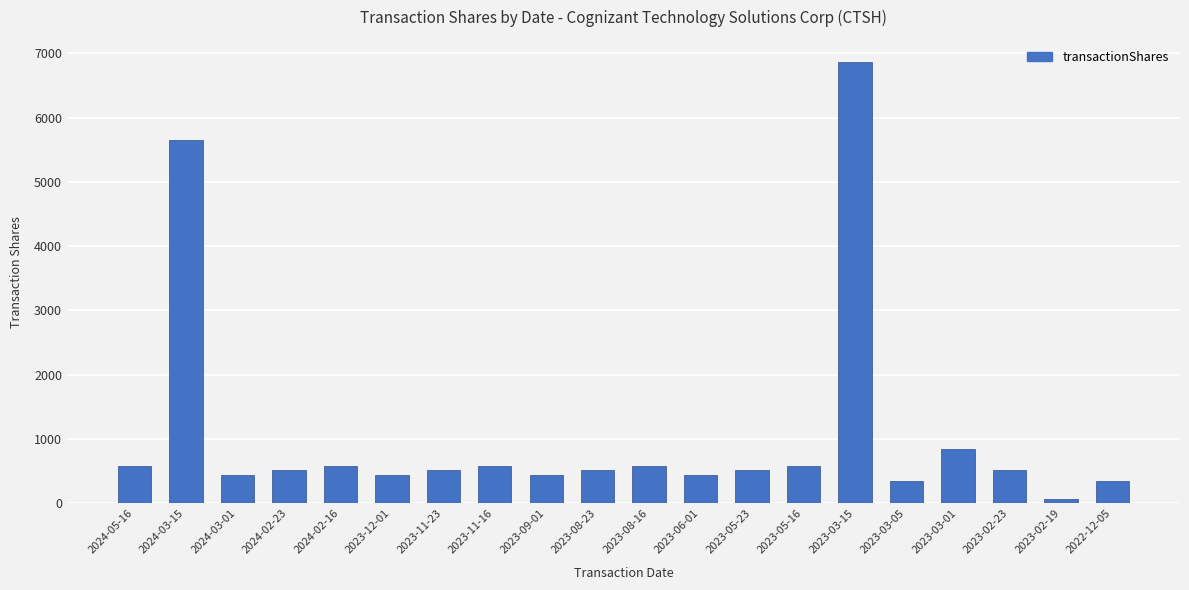

What is the difference between the maximum and minimum values?

6798